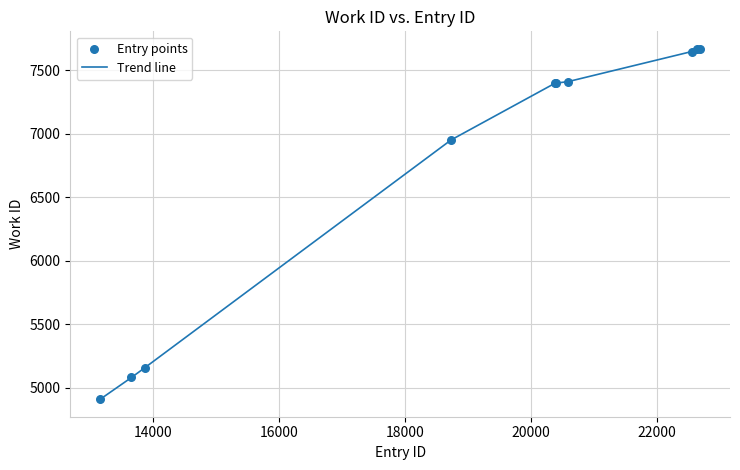

What is the difference between the maximum and minimum values?

2758